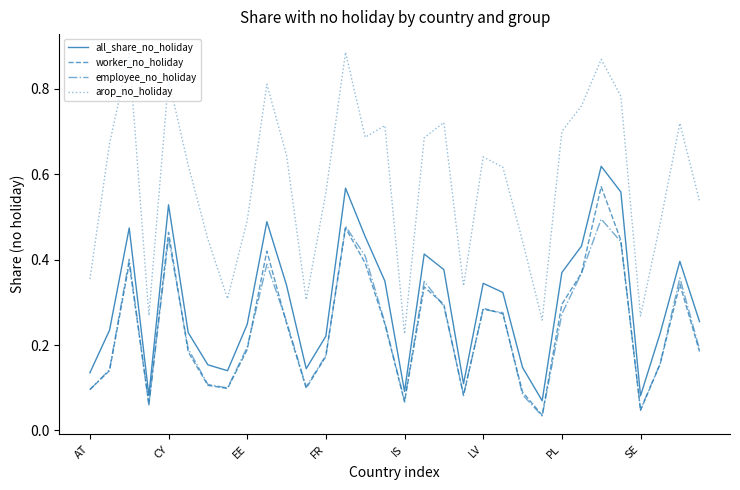

In worker_no_holiday, how many points are lower than both neighbors (excluding endpoints)?

7